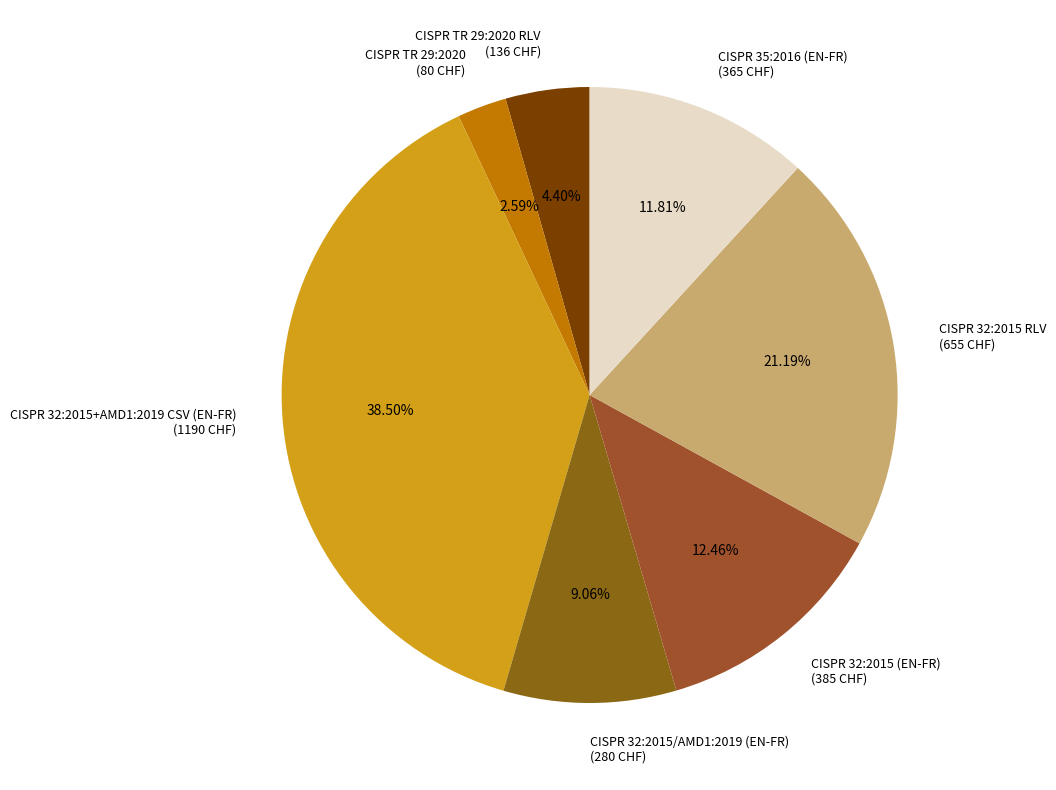

How many slices are in this pie chart?

7